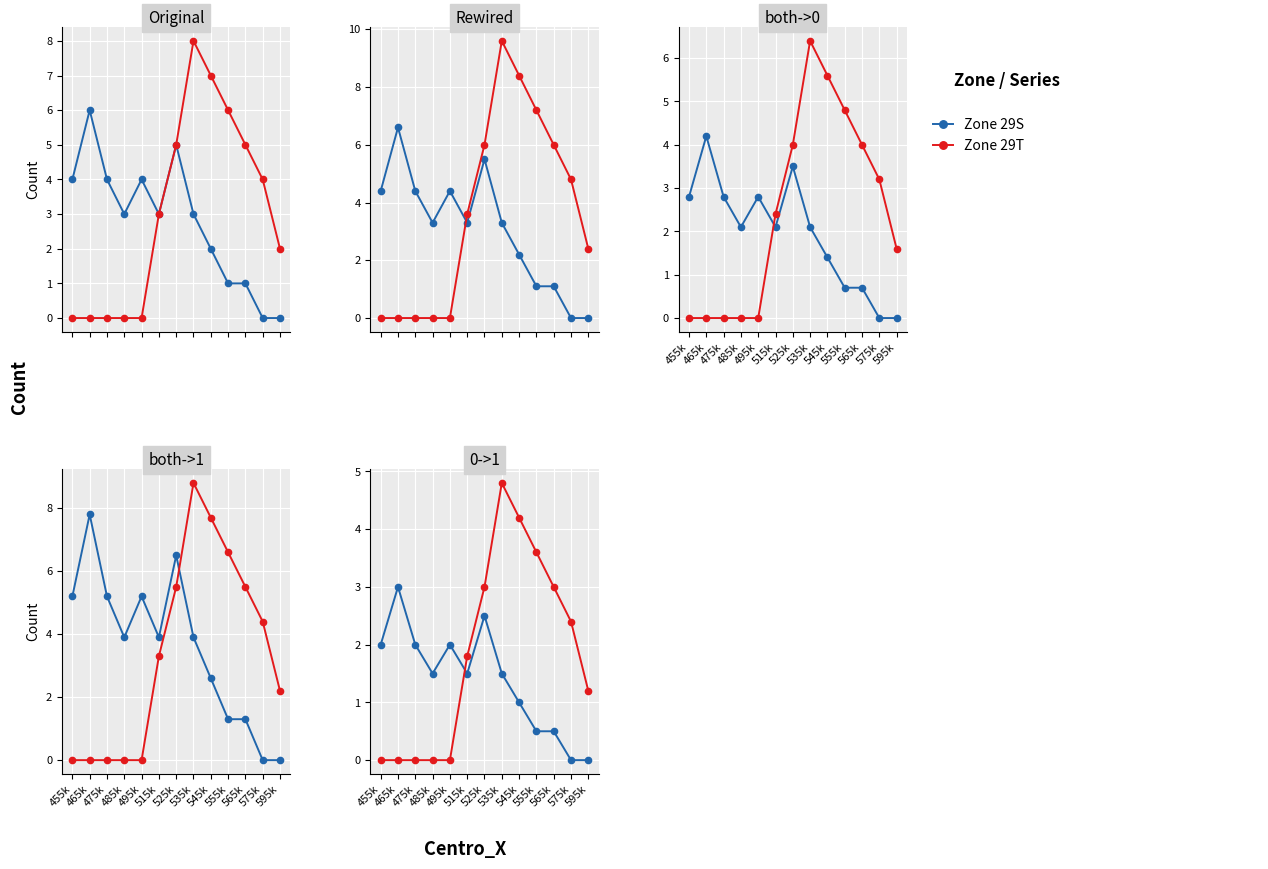

The Zone 29S series shows 3.0 at 465k. True or false?

True